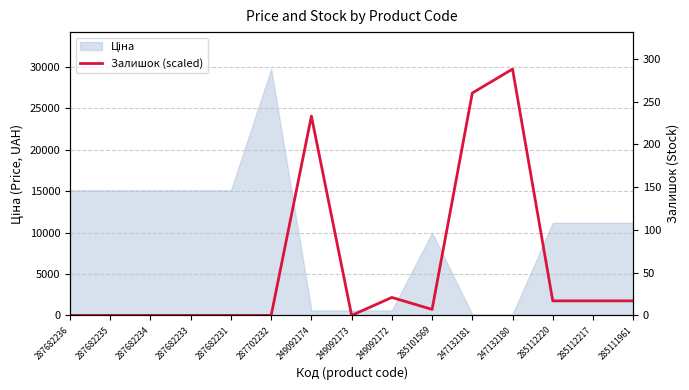

What is the label of the 2nd point from the left?

287682235